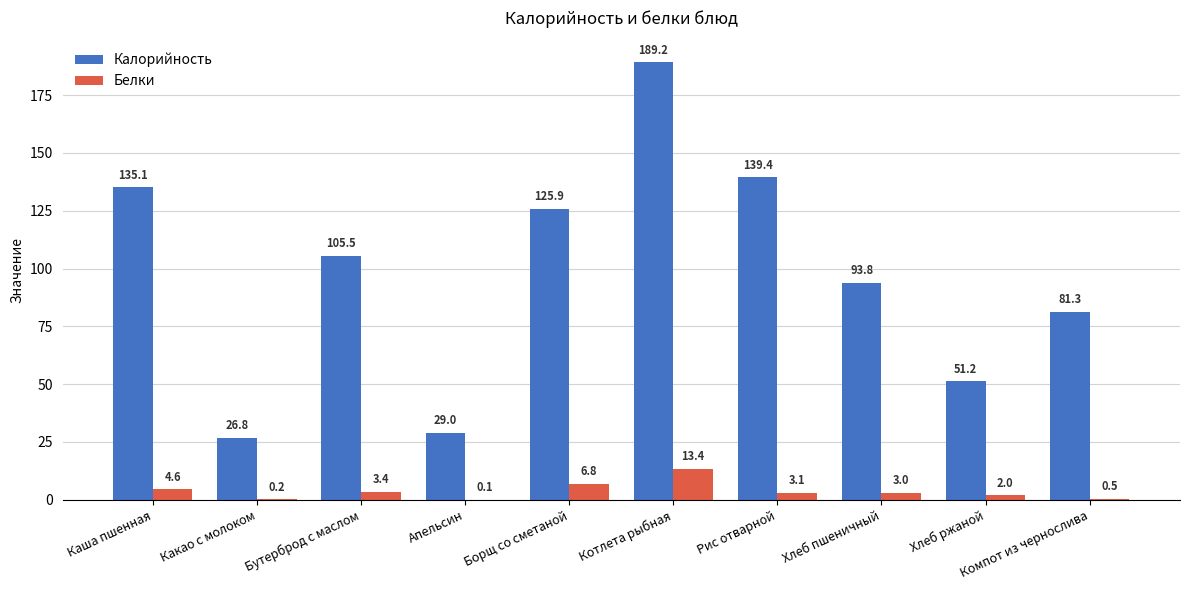

The value of Калорийность at Компот из чернослива is 109.1. True or false?

False